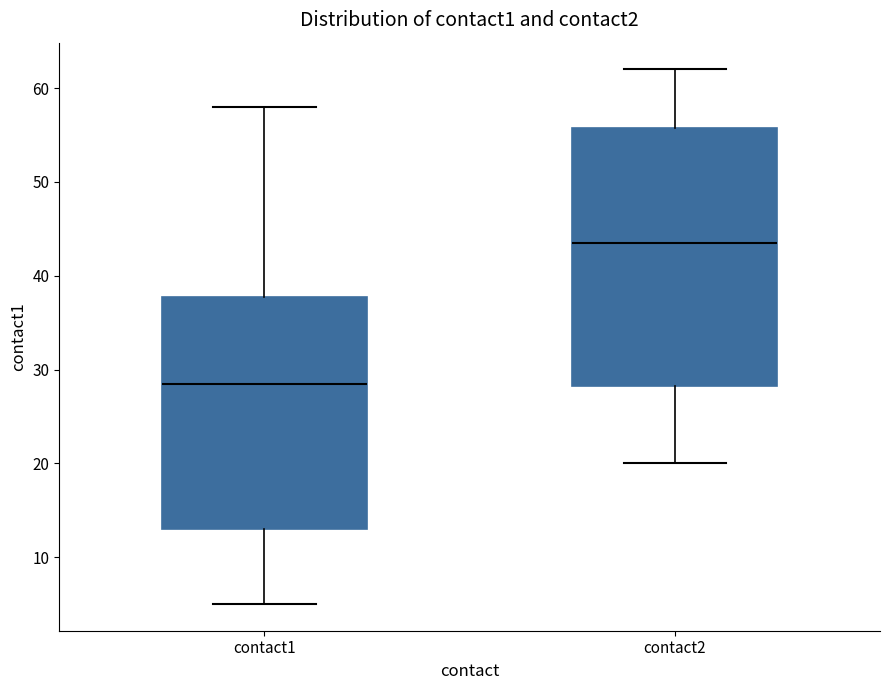

Where does the median line of the box for contact1 sit on the y-axis? The values are not printed on the chart, so give them approximately, as read against the axis.

29